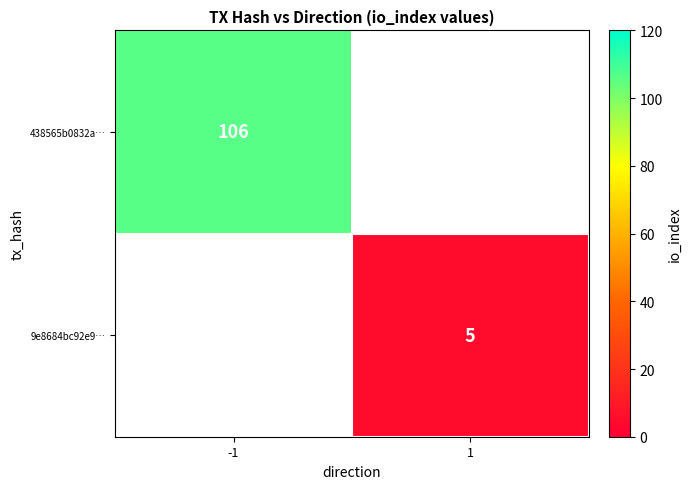

Which label corresponds to the smallest value in the chart?

1